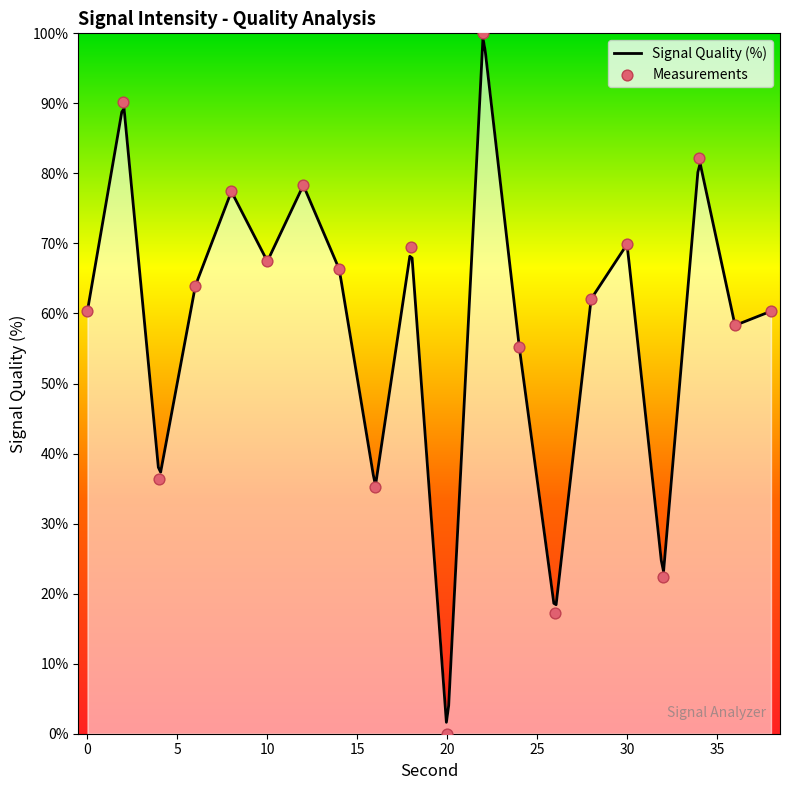

What is the ratio of the value at 36 to the value at 10?

0.9